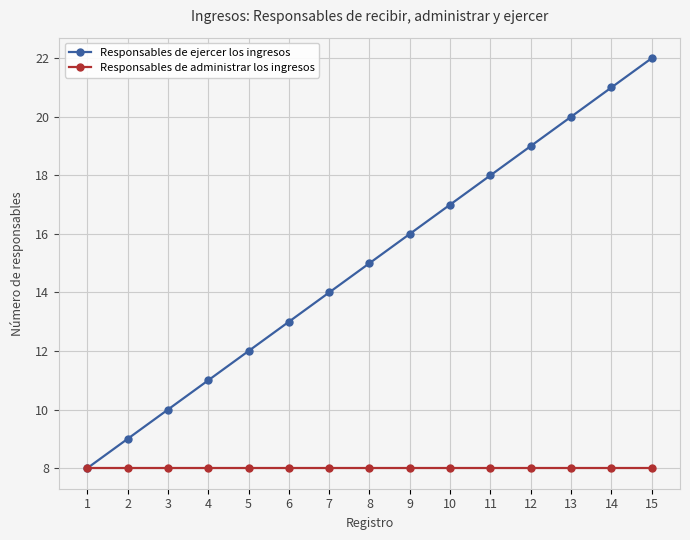

Is the value of Responsables de administrar los ingresos at 5 greater than the value of Responsables de ejercer los ingresos at 12?

No